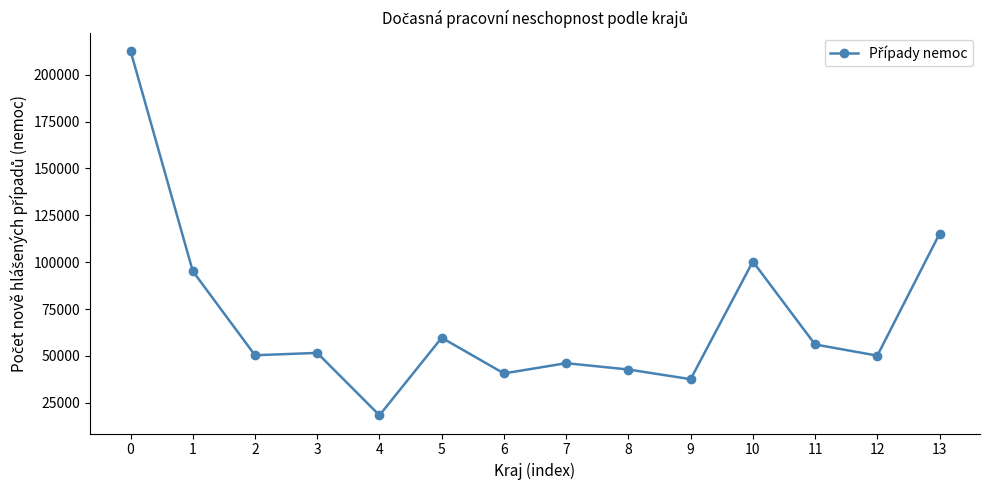

Is this an area chart (filled region under the line)?

No